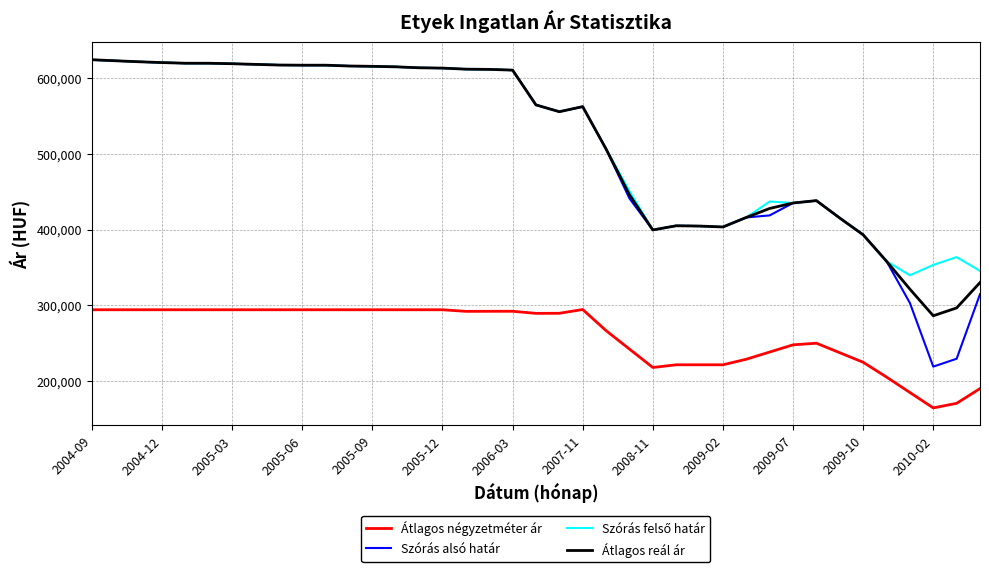

What is the minimum value shown in the chart?

164634